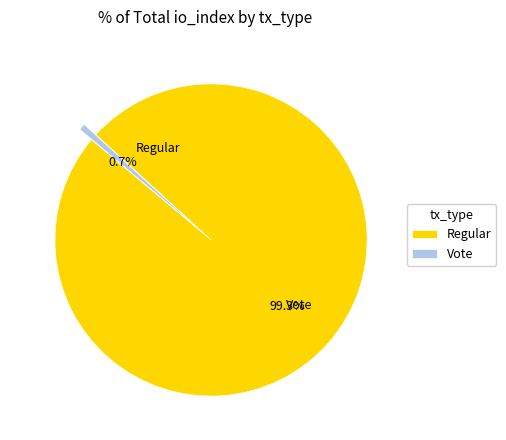

Which slice represents more than half of the pie?

Regular